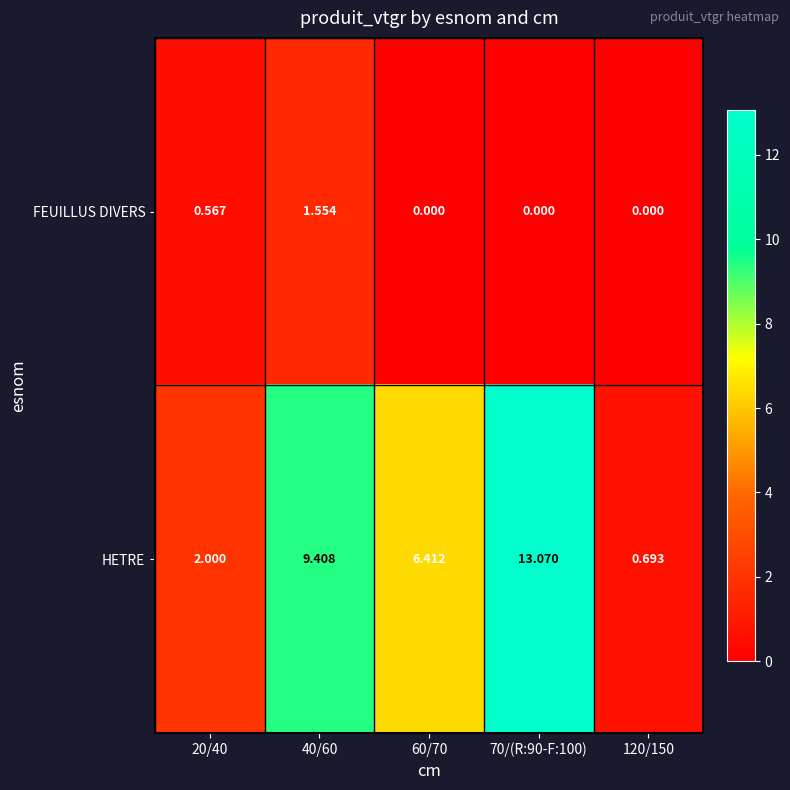

Rank the series at 70/(R:90-F:100) from highest to lowest value.

HETRE, FEUILLUS DIVERS